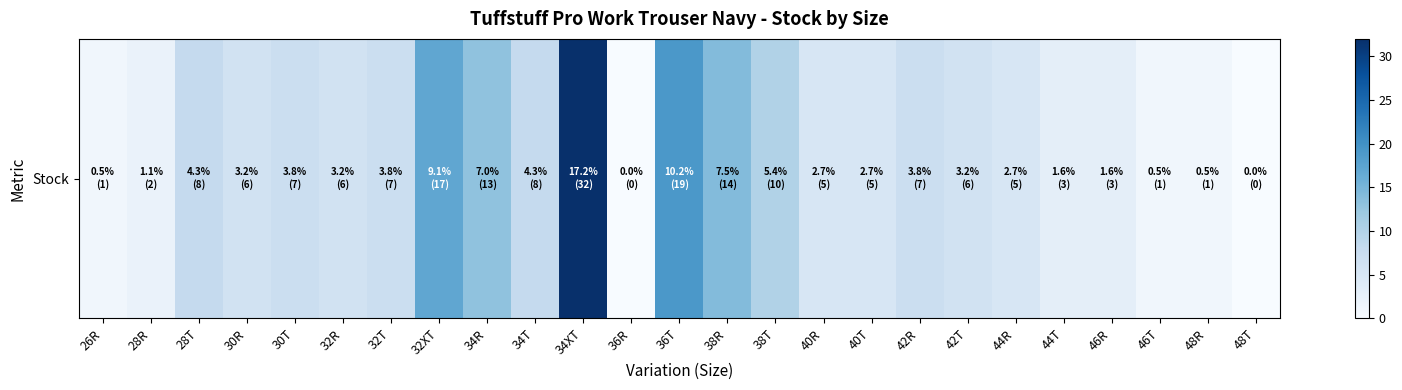

What is the difference between the maximum and second lowest values?

32